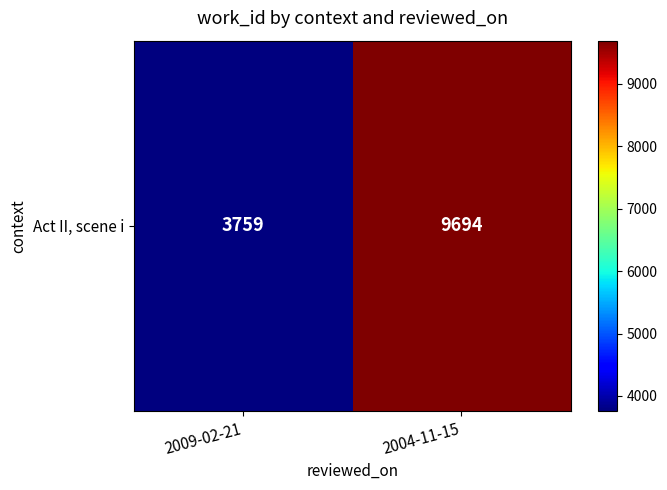

How many data points does each series have?

2